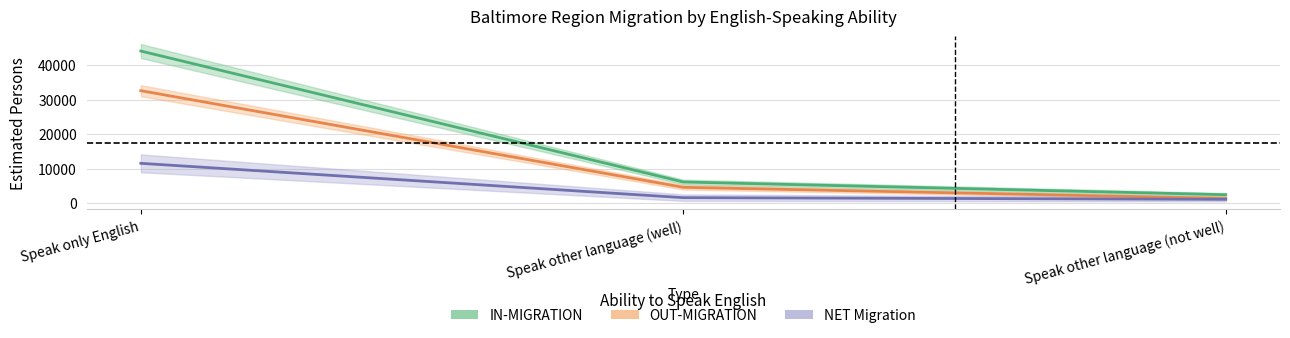

Which has a higher value, Speak only English or Speak other language (well)?

Speak only English